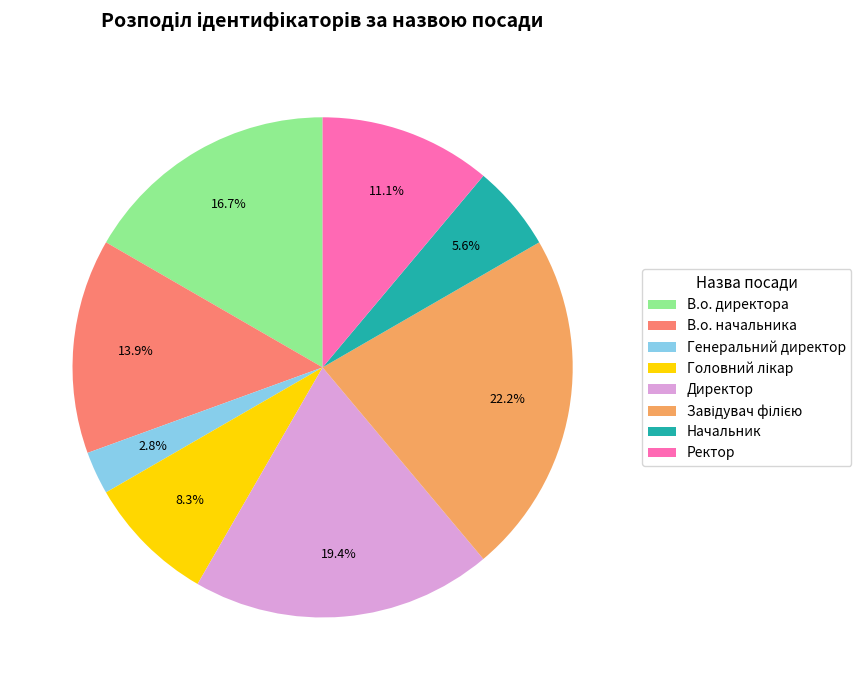

What portion of the pie excludes Начальник?

94.4%